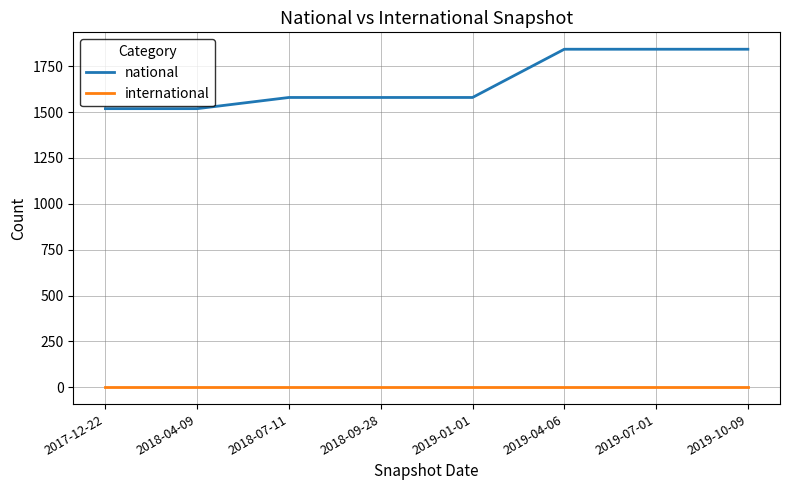

Which series has the largest total across all categories?

national